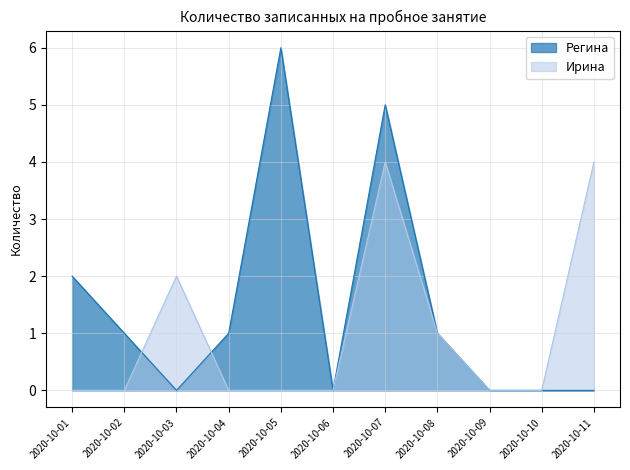

List the series in order of their peak value, highest first.

Регина, Ирина